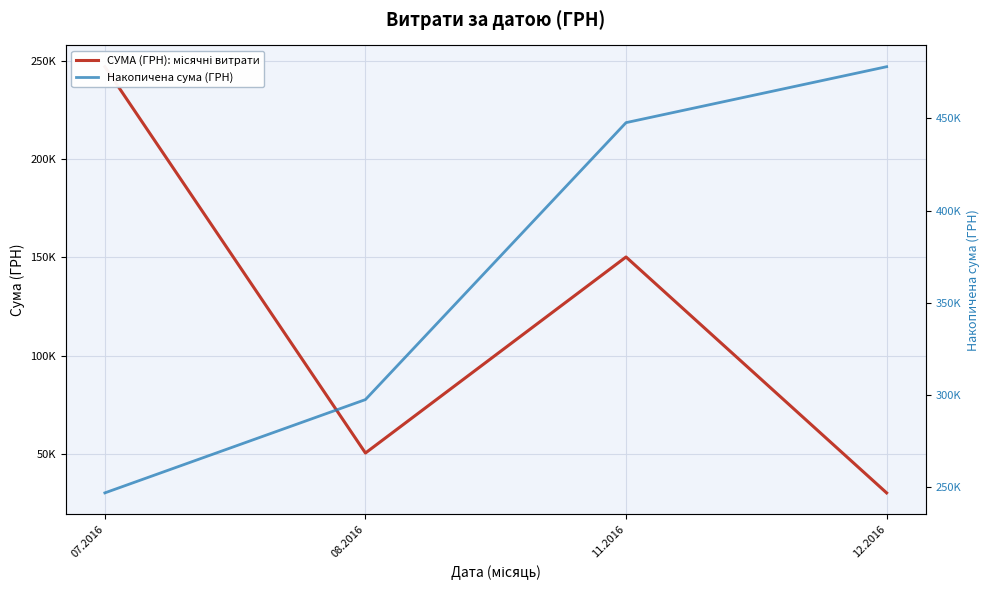

What position from the left is 08.2016?

2